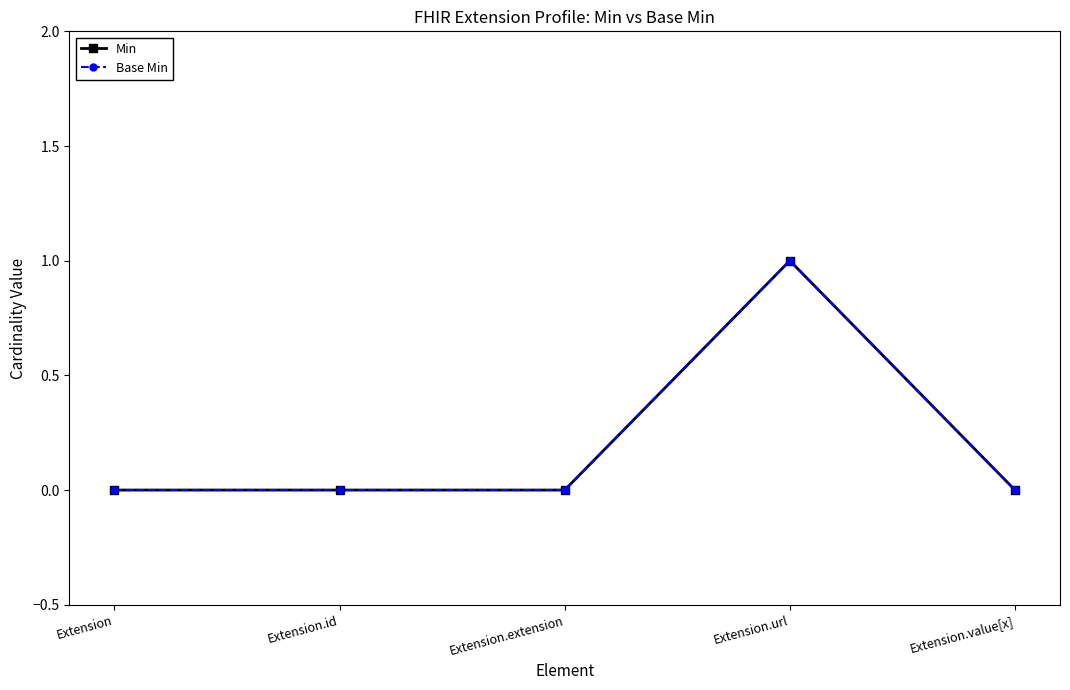

Is the value of Base Min at Extension.id greater than the value of Min at Extension.id?

No